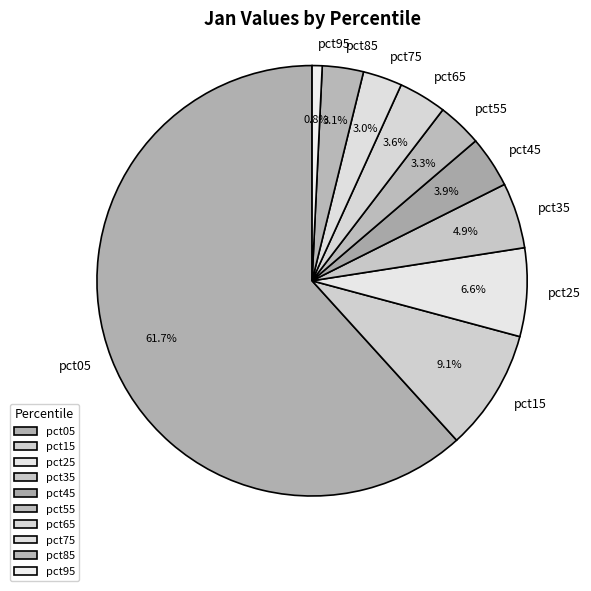

What percentage is the pct15 slice, to the nearest percent?

9%